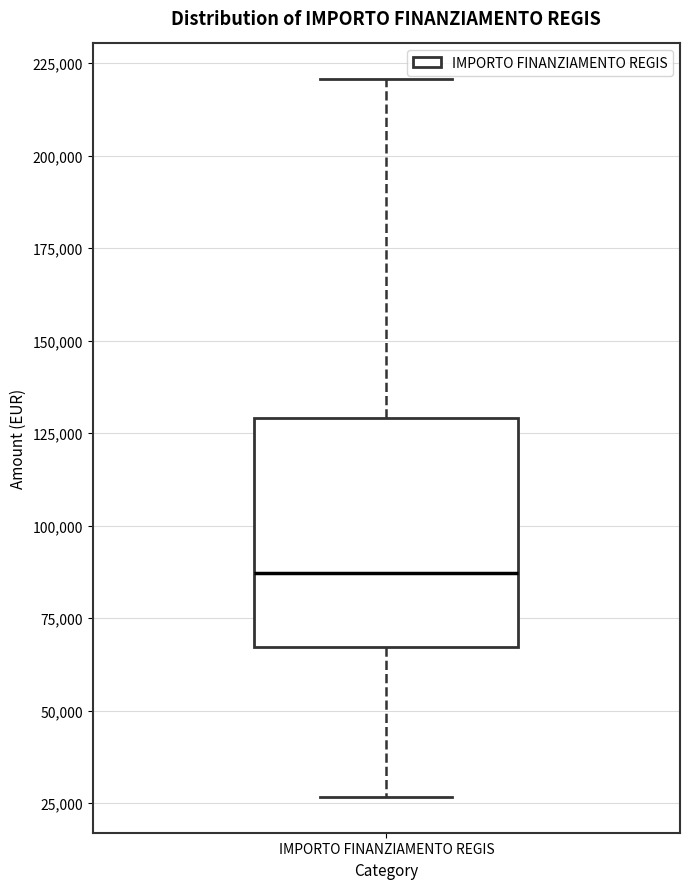

Read this box plot against the y-axis: the position of the median line, the range covered by the box, and the ends of both whiskers. The values are not printed on the chart, so give them approximately, as read against the axis.

median 85000, box 65000 to 130000, whiskers 25000 to 220000